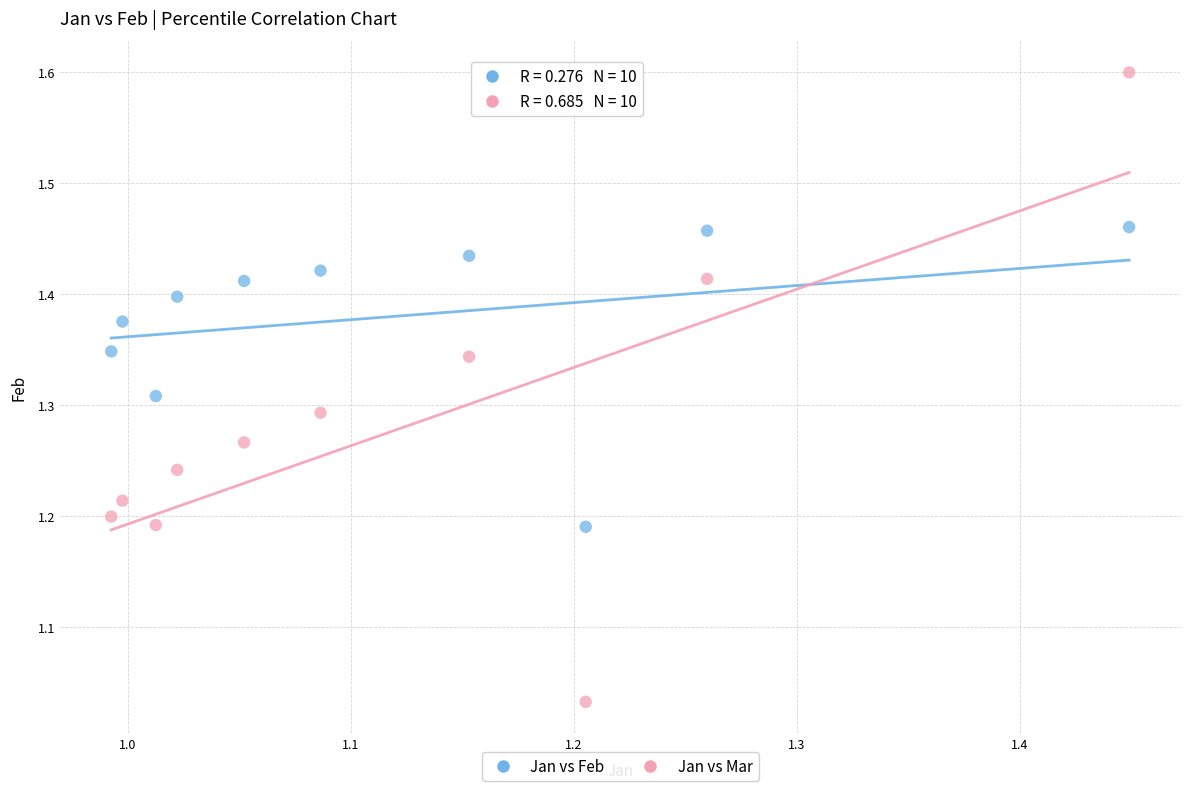

Which series contains the highest Y value?

Jan vs Mar